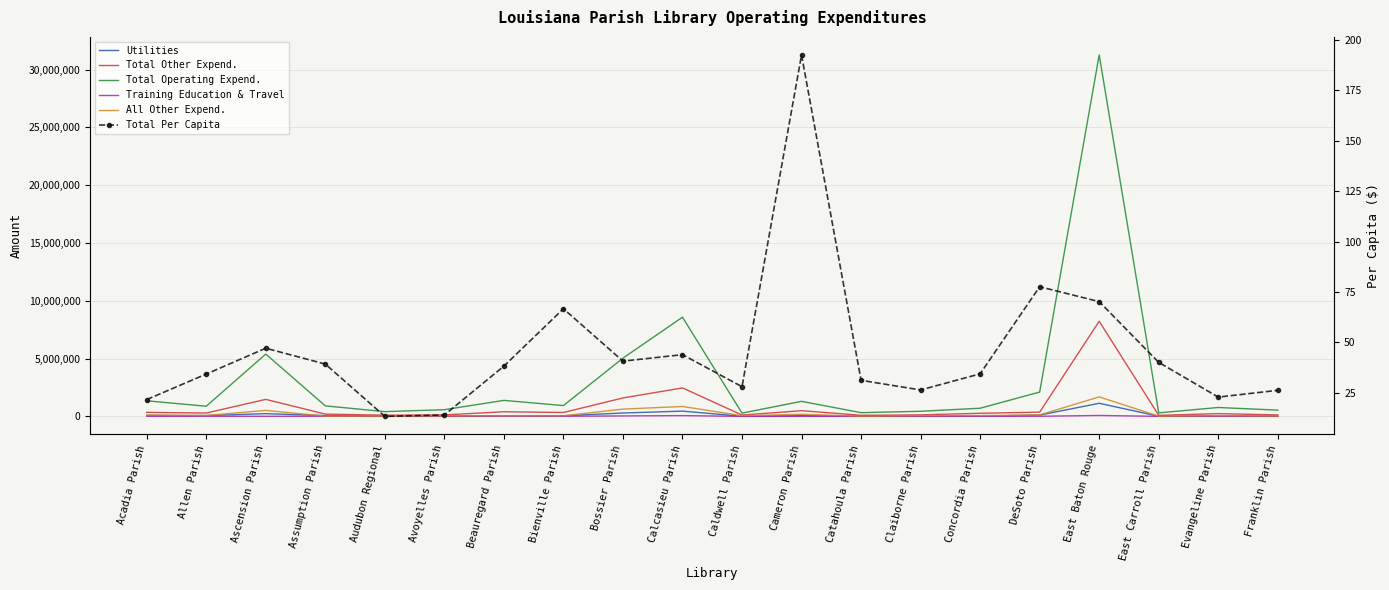

True or false: Training Education & Travel and All Other Expend. intersect in this chart.

False